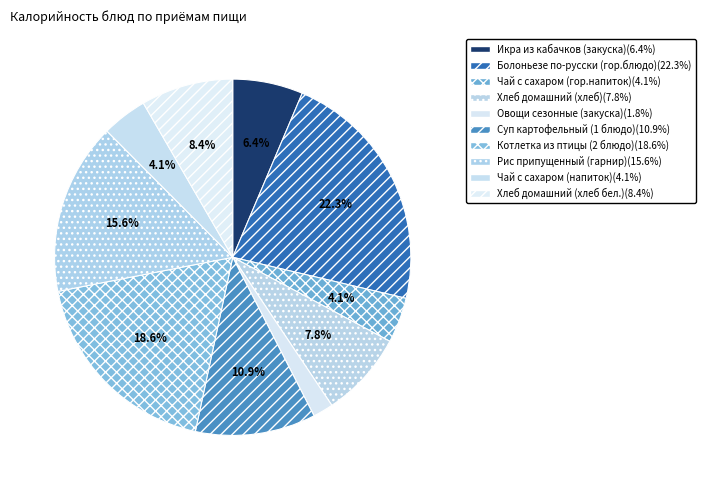

Approximately how many times larger is the value at Рис припущенный (гарнир) compared to Суп картофельный (1 блюдо)?

1.4